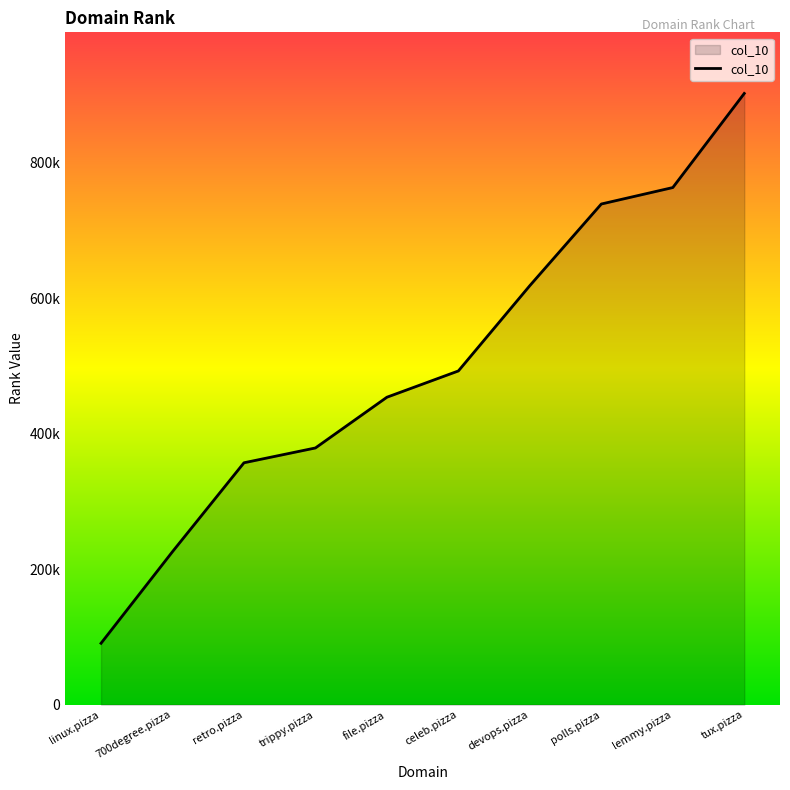

Is this an area chart (filled region under the line)?

Yes